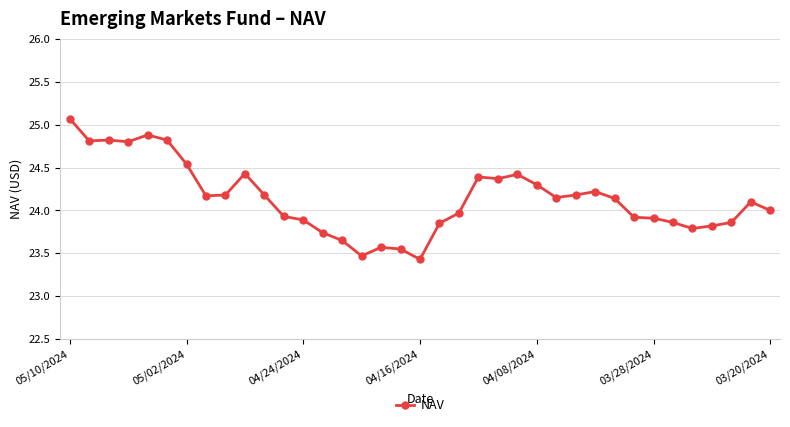

What is the greatest value displayed?

25.1